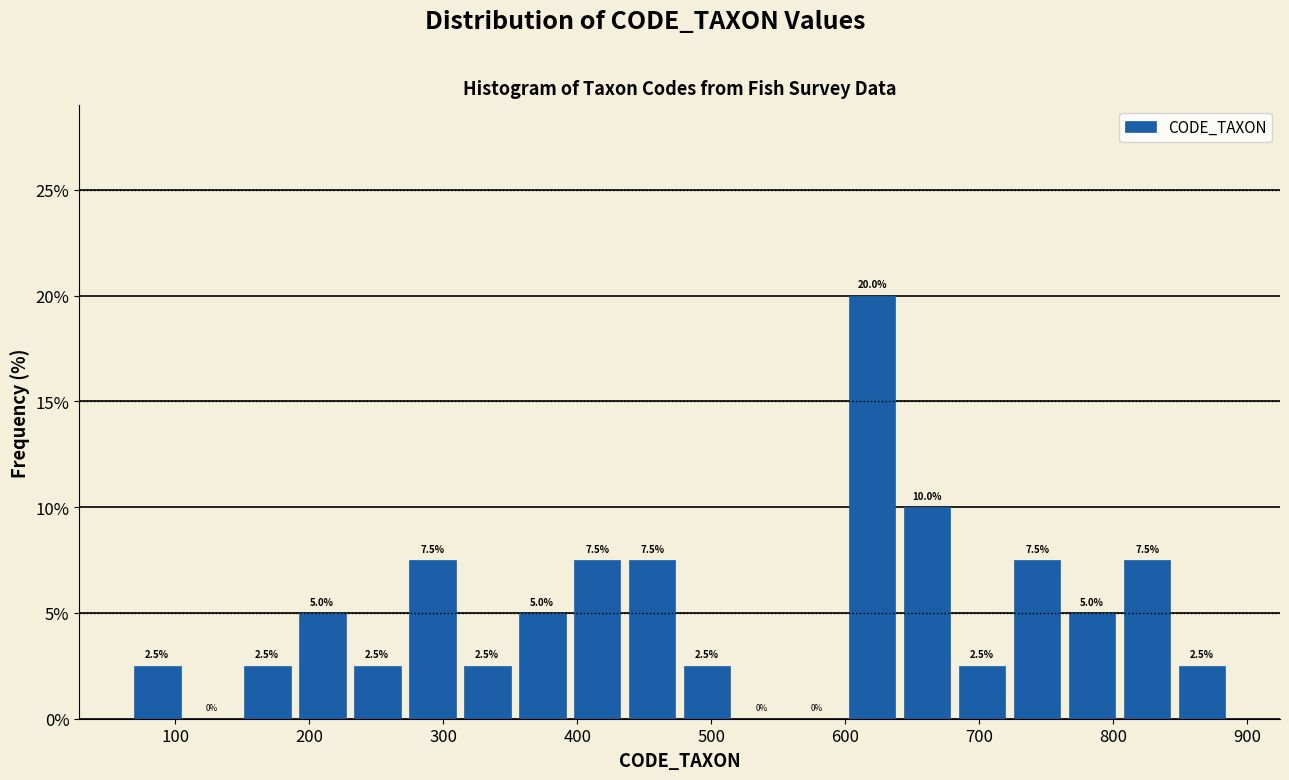

Reading left to right, transcribe this chart: for each bar, give the range it covers on the x-axis and its height. The bar edges are not printed on the chart, so give them approximately, as read against the axis.

70 to 110: 2.5
110 to 150: 0.0
150 to 190: 2.5
190 to 230: 5.0
230 to 270: 2.5
270 to 310: 7.5
310 to 350: 2.5
350 to 390: 5.0
390 to 440: 7.5
440 to 480: 7.5
480 to 520: 2.5
520 to 560: 0.0
560 to 600: 0.0
600 to 640: 20.0
640 to 680: 10.0
680 to 720: 2.5
720 to 760: 7.5
760 to 800: 5.0
800 to 850: 7.5
850 to 890: 2.5